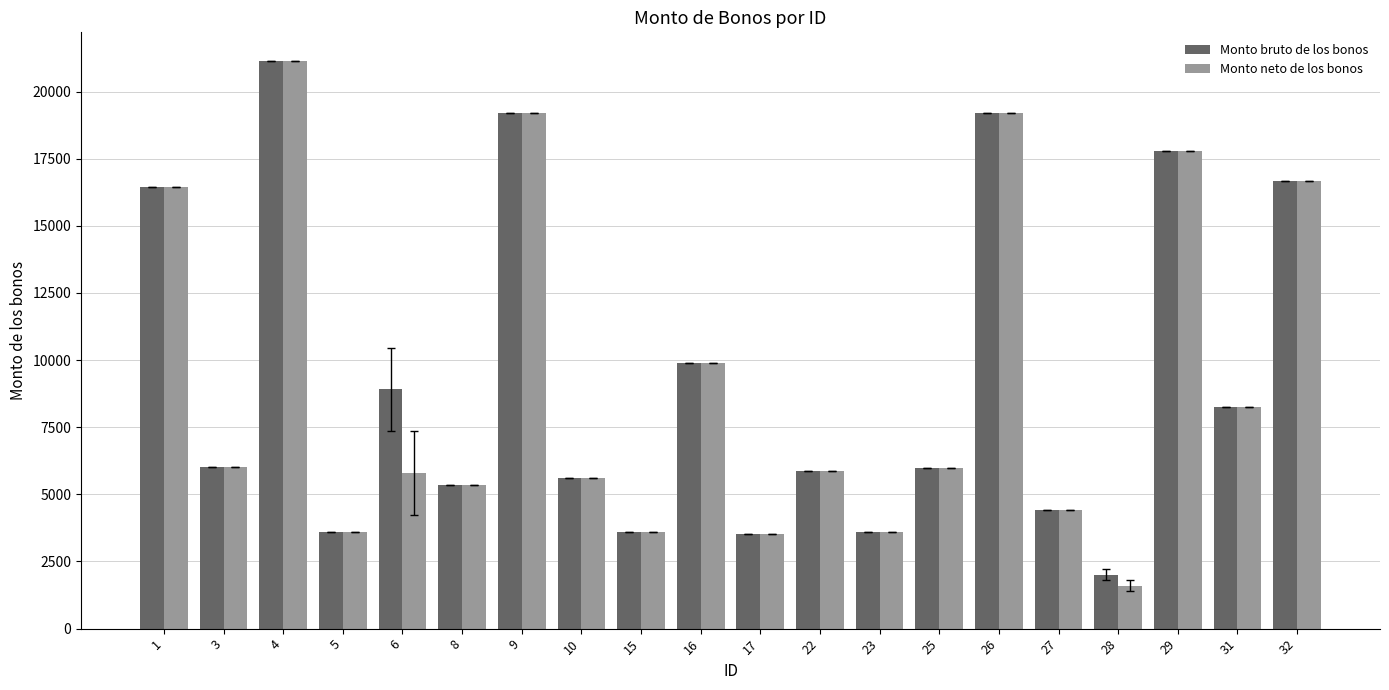

What is the minimum value shown in the chart?

1602.9